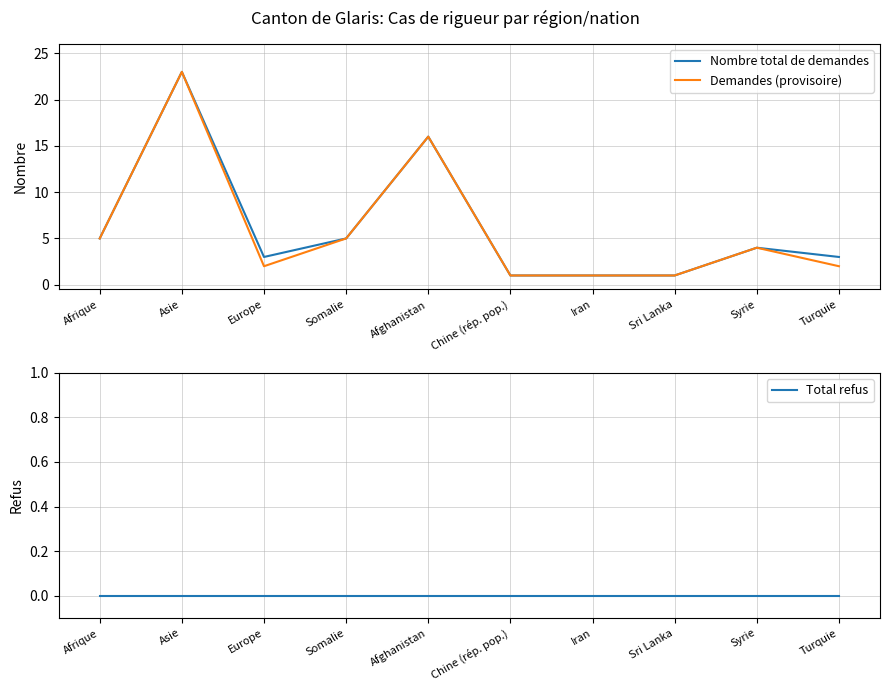

What is the sum of the Nombre total de demandes values at Somalie and Europe?

8